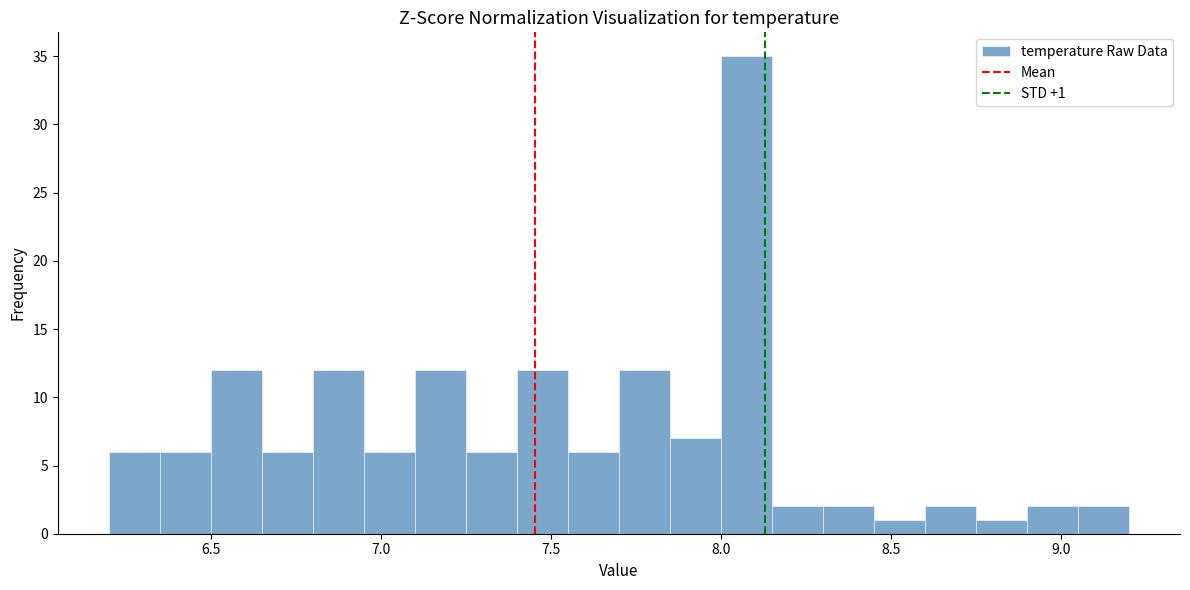

Read against the x-axis, roughly where is the centre of the tallest bar?

8.10